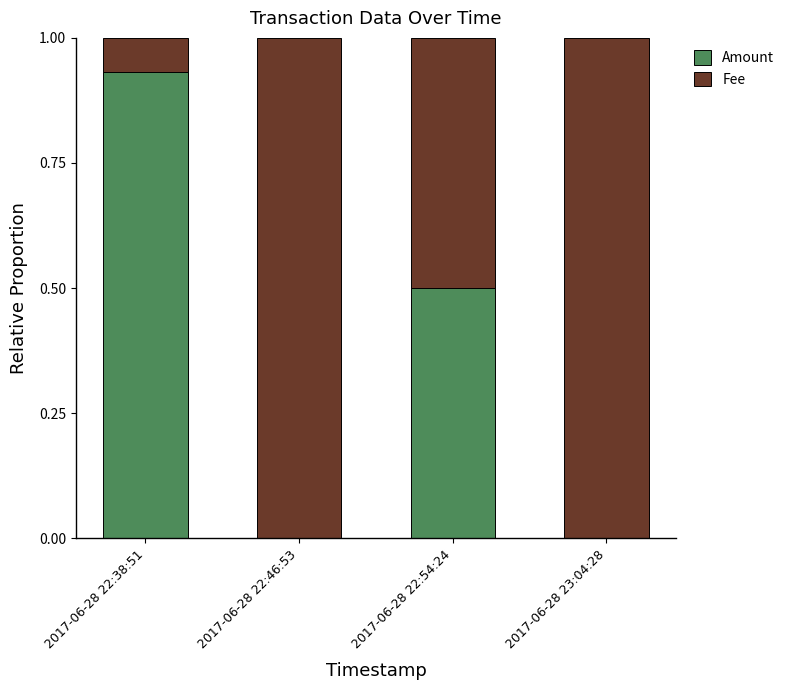

What is the sum of all Amount values?

1.4